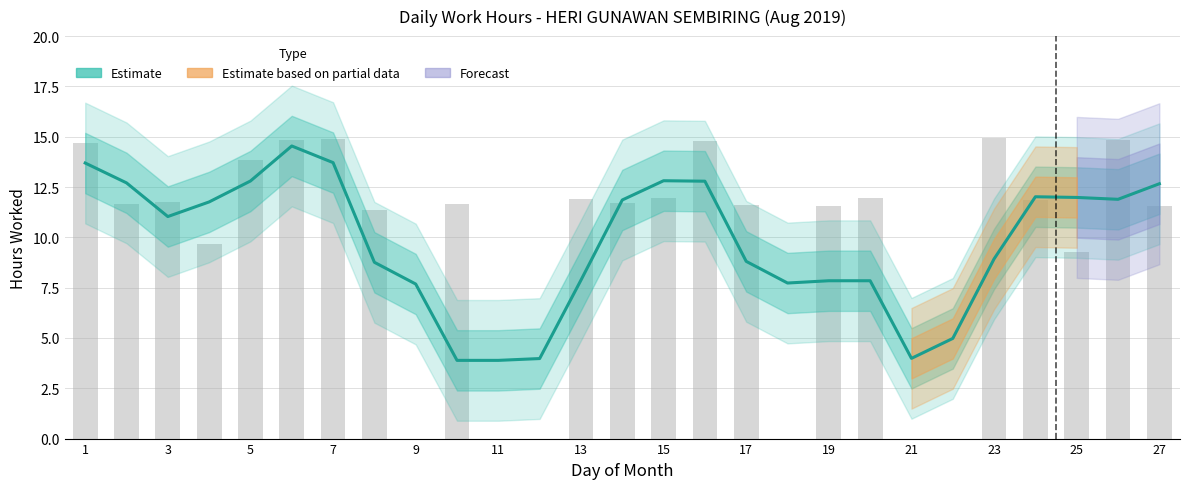

What is the difference between the second highest and minimum values?

9.8